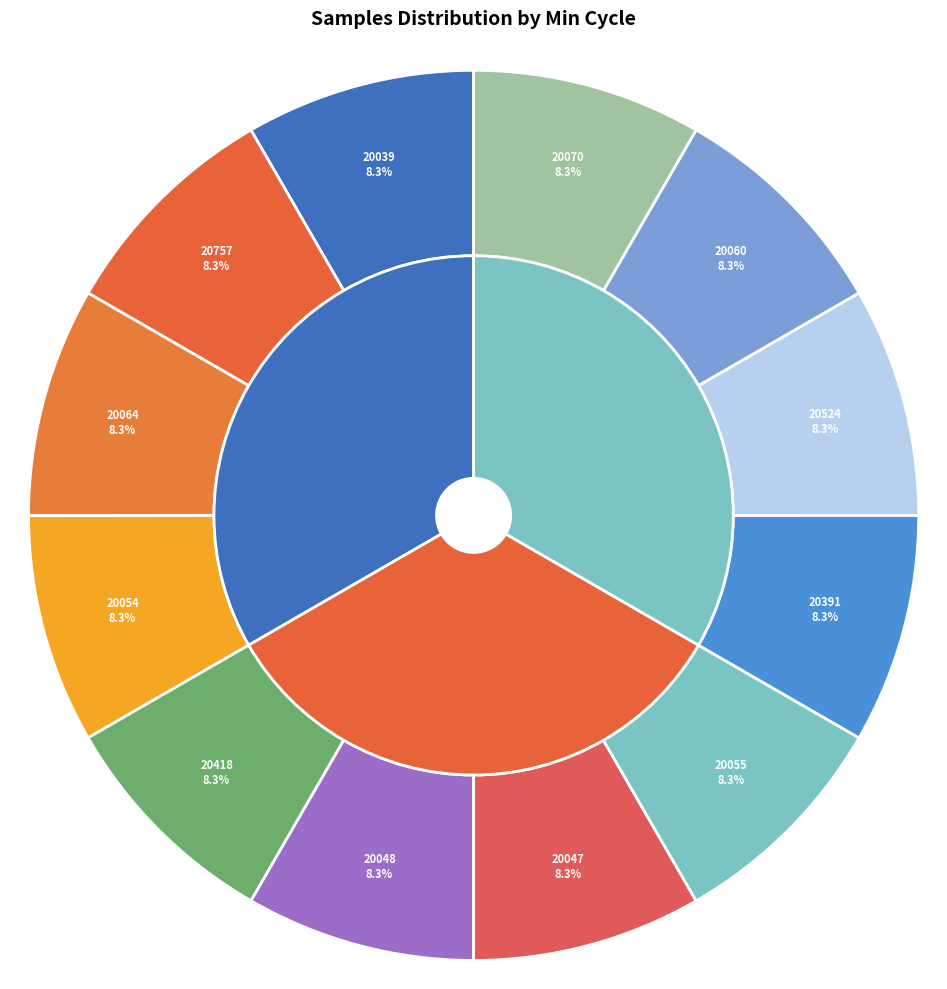

Does 20055 represent more than half of the total?

No